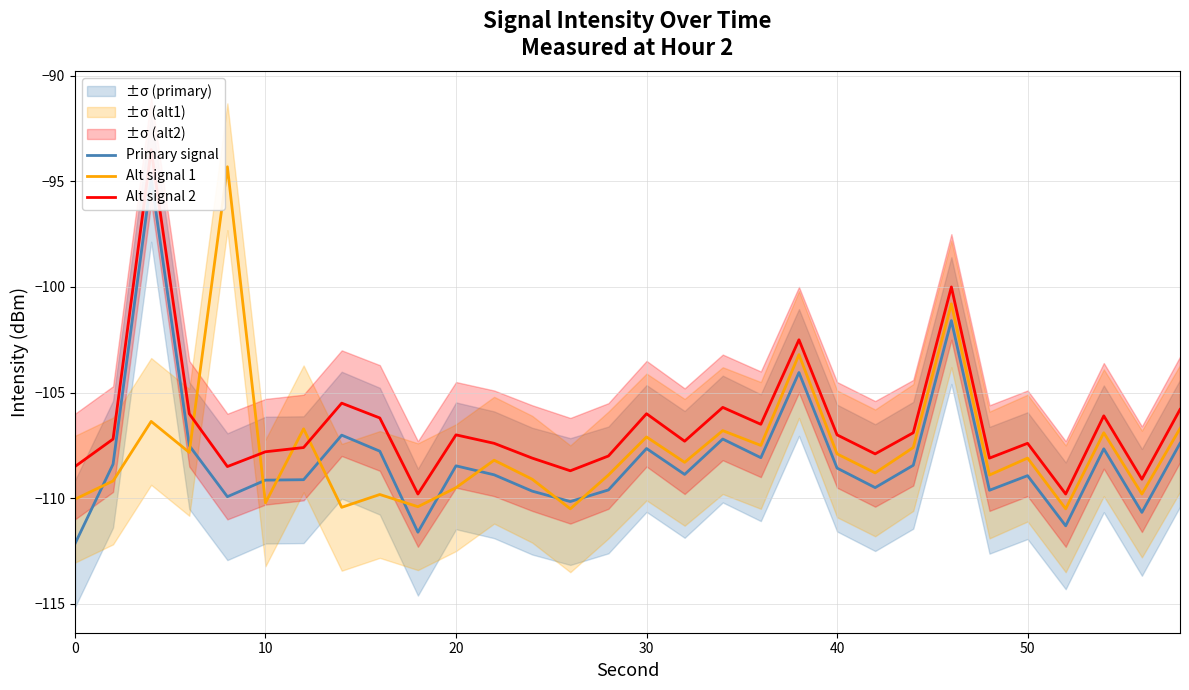

At how many categories does at least one series exceed -105?

4